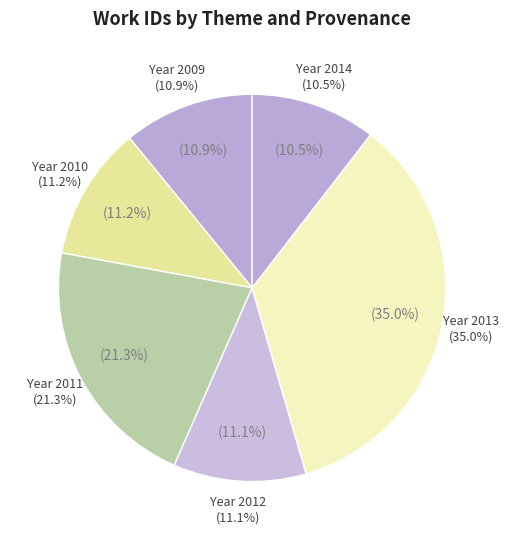

Does Dualism (2011-06-20) represent more than half of the total?

No